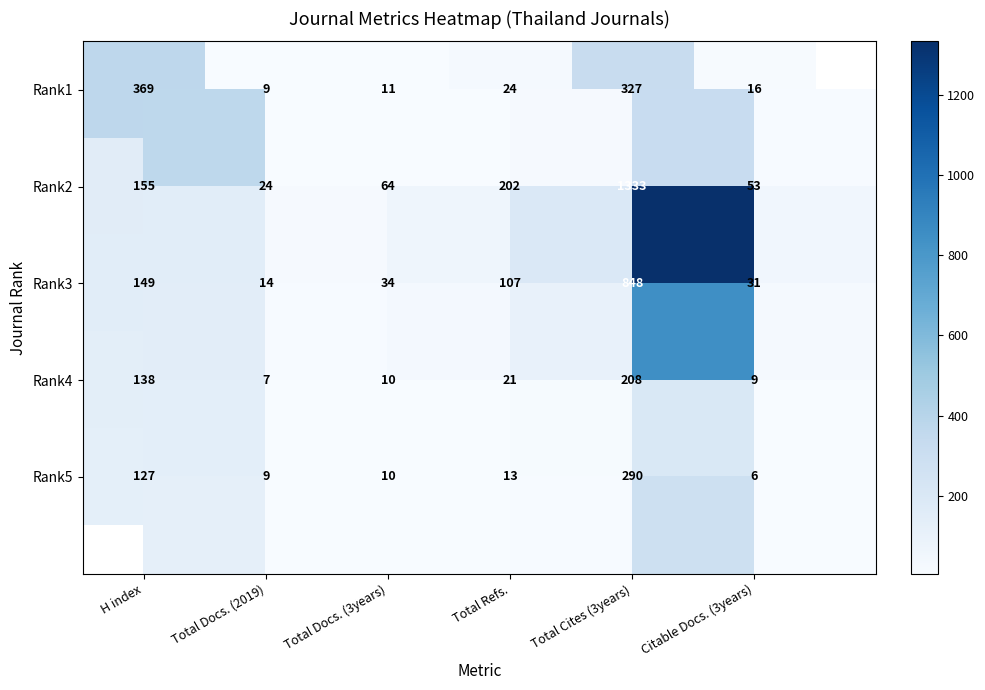

What is the difference between the second highest and minimum values in the Rank5 series?

121